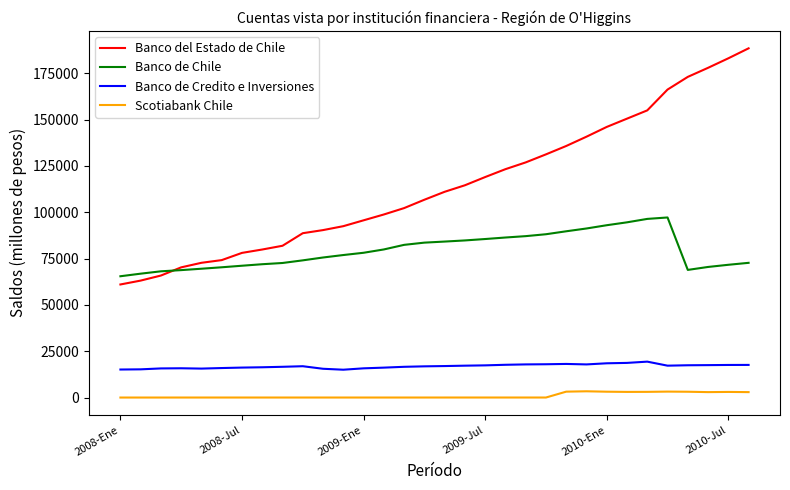

Which series has the largest range (max minus min)?

Banco del Estado de Chile